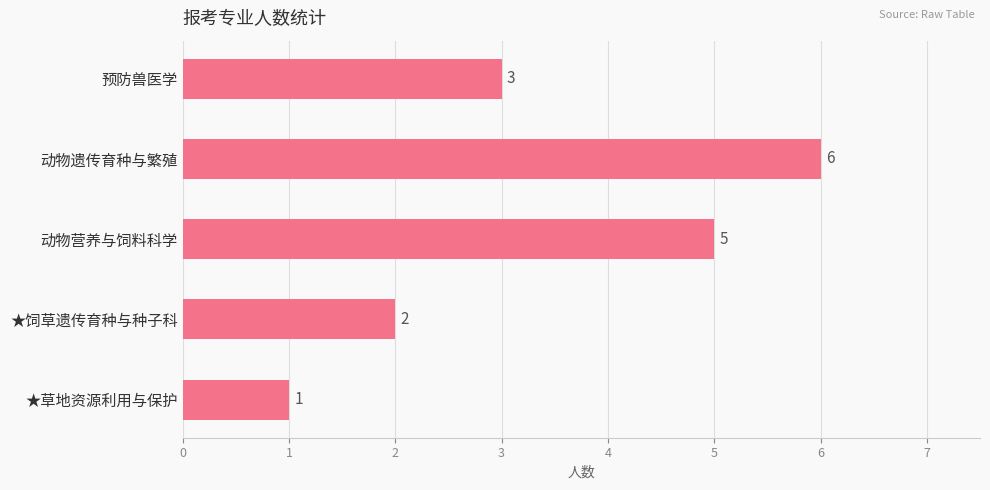

What is the minimum value shown in the chart?

1